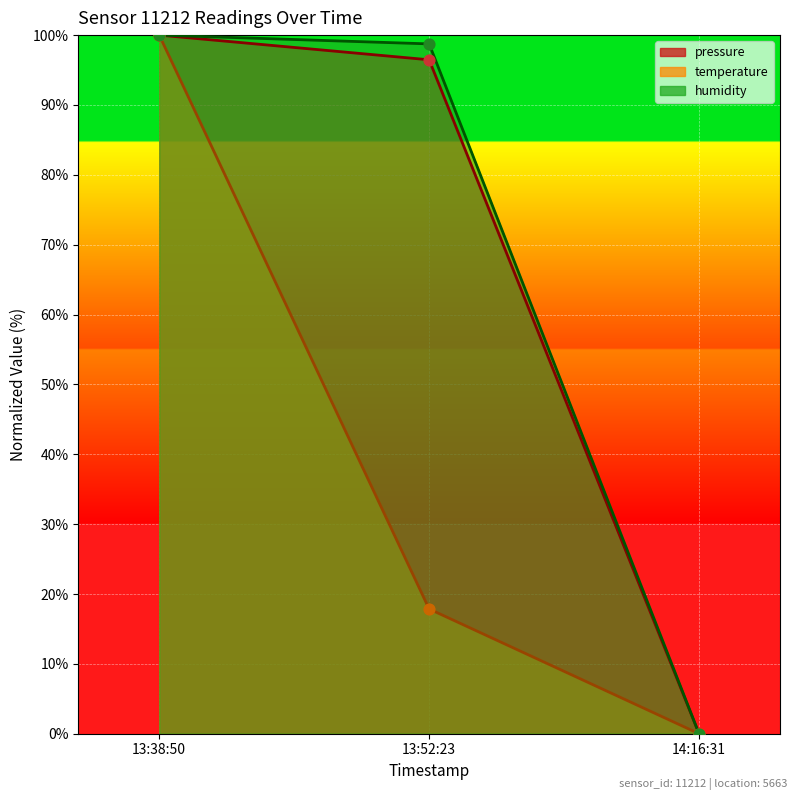

At how many categories does at least one series exceed 44?

2